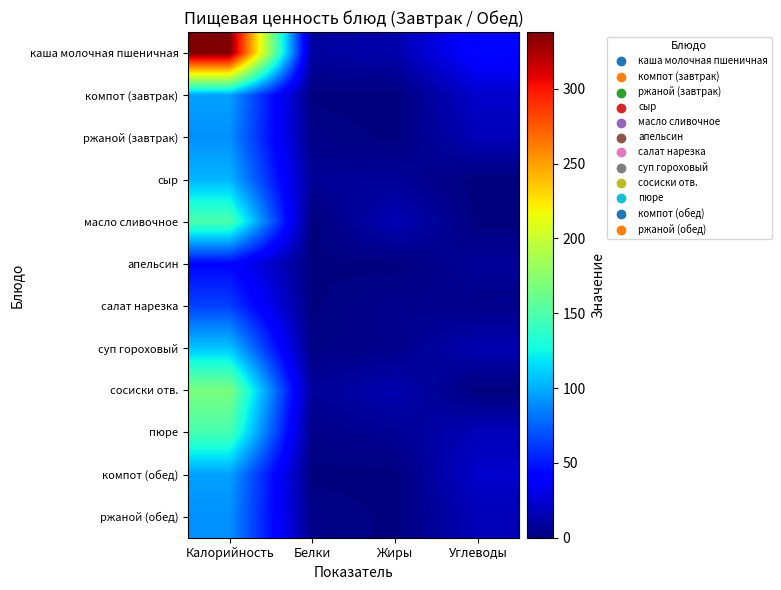

At how many categories does at least one series exceed 280?

1